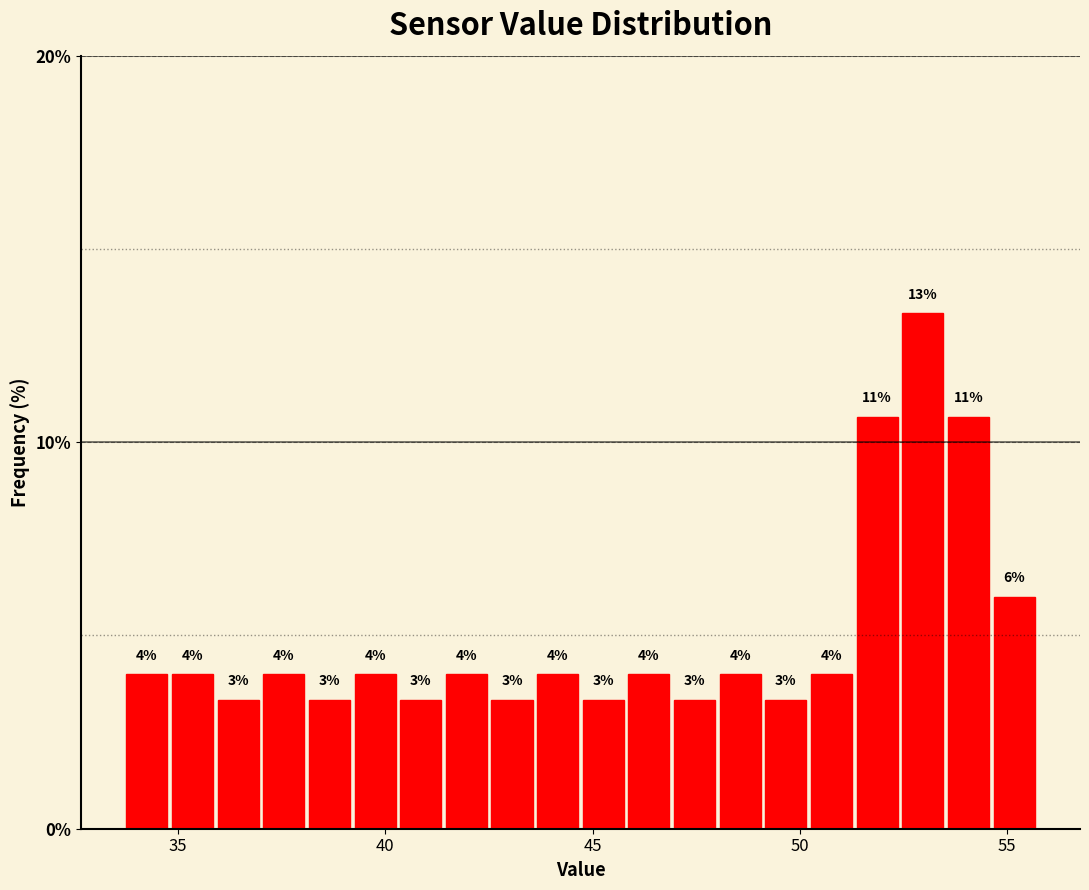

Around what value on the x-axis is the tallest bar? Give the approximate position of its centre, as read against the axis.

53.0